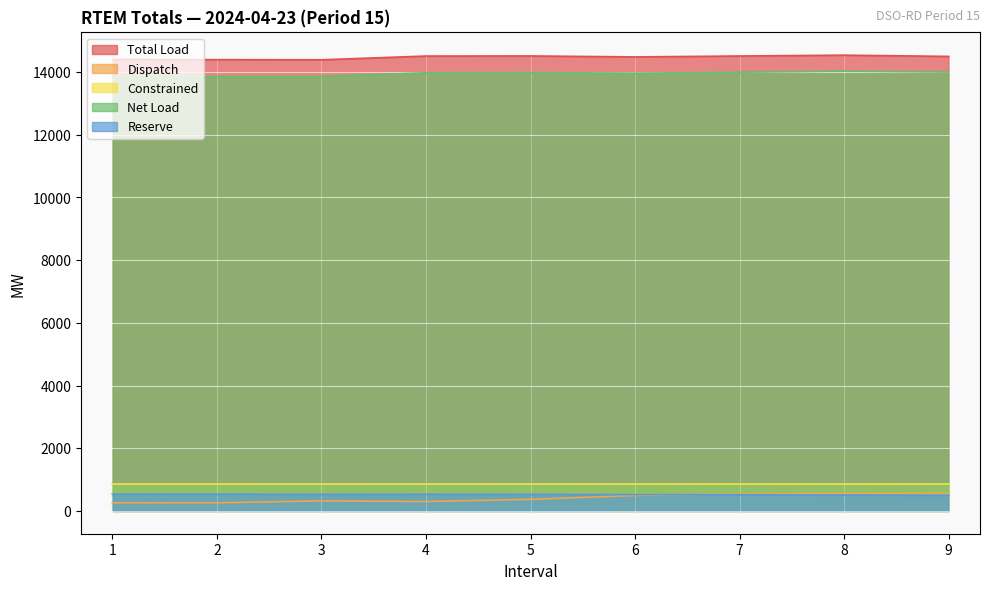

The value of Net Load at 7 is 13991.5. True or false?

True